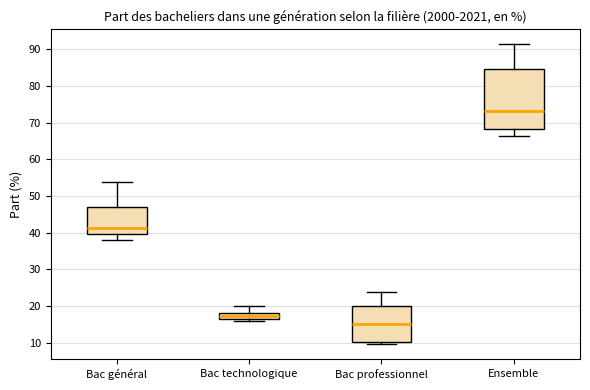

Comparing the boxes themselves (not the whiskers), which one is the tallest?

Ensemble